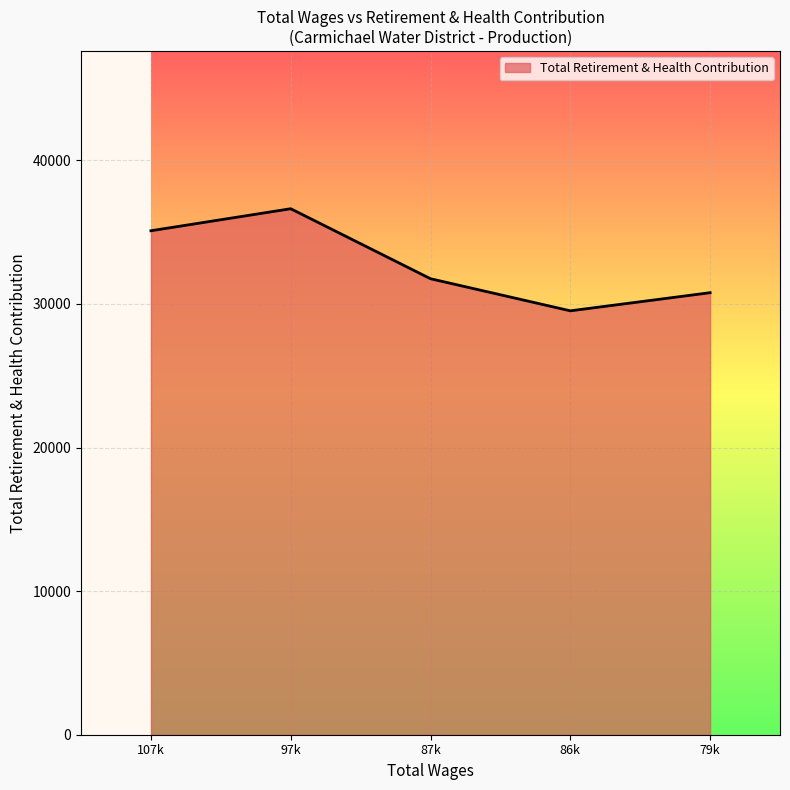

Is it true that the value at 97k is 36635?

True